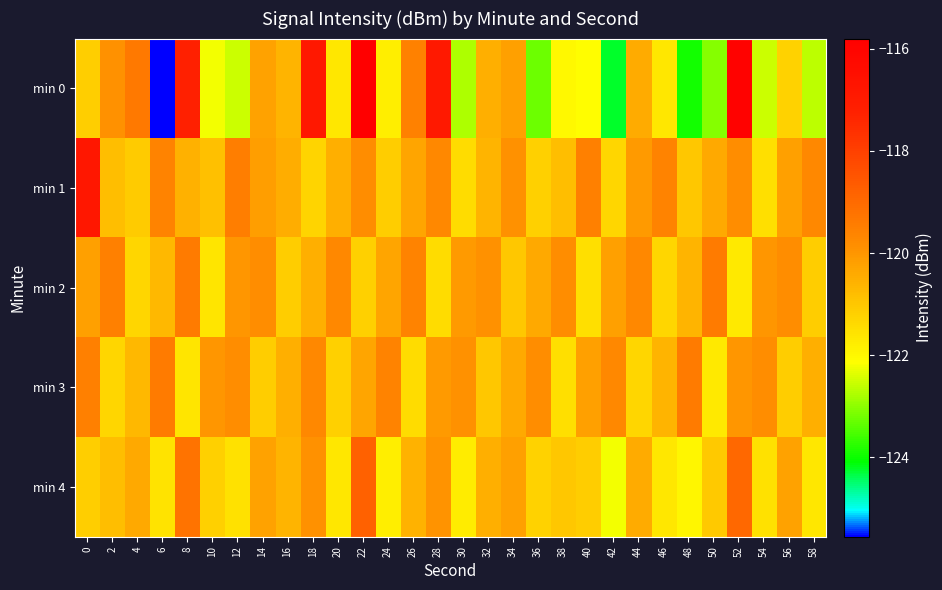

Which series has the largest range (max minus min)?

min 0